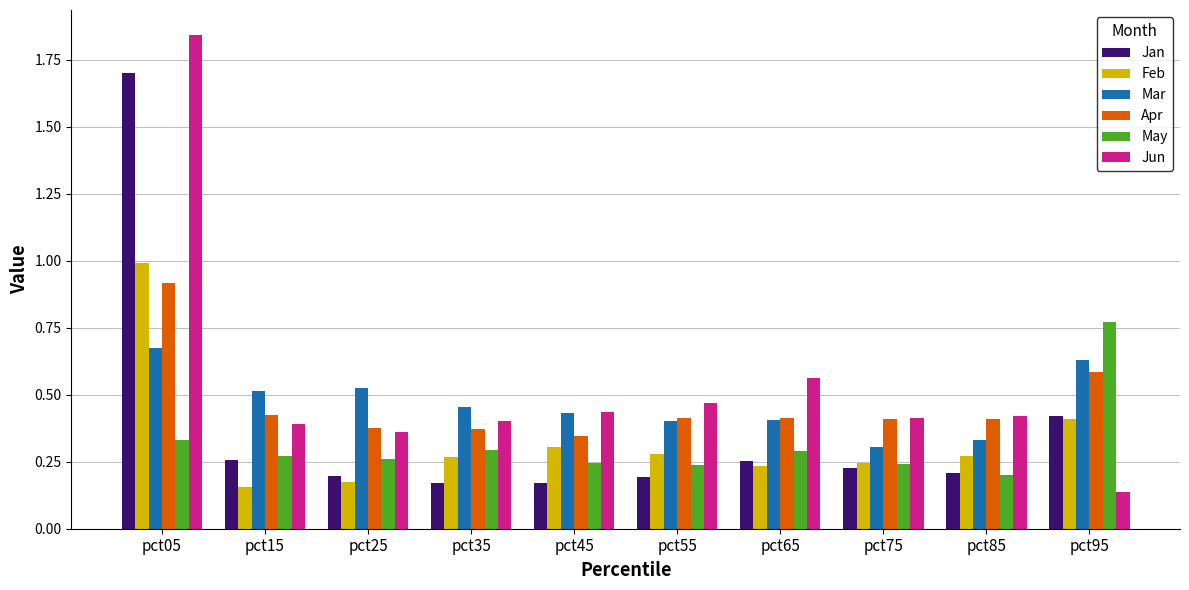

At which category is the sum across all series the highest?

pct05